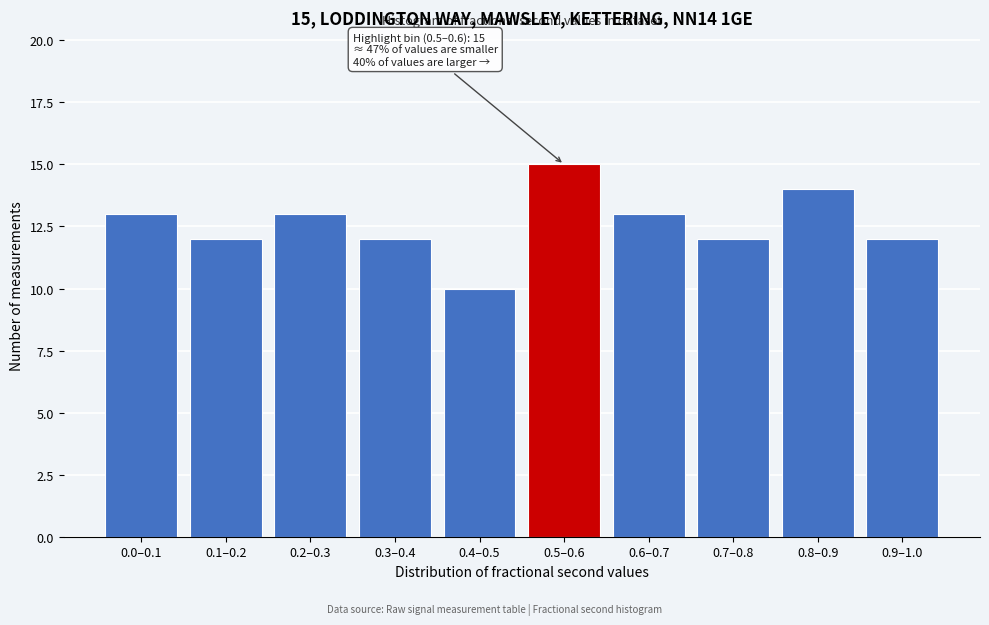

Reading left to right, extract all data points from this chart.

0.0–0.1=13	0.1–0.2=12	0.2–0.3=13	0.3–0.4=12	0.4–0.5=10	0.5–0.6=15	0.6–0.7=13	0.7–0.8=12	0.8–0.9=14	0.9–1.0=12